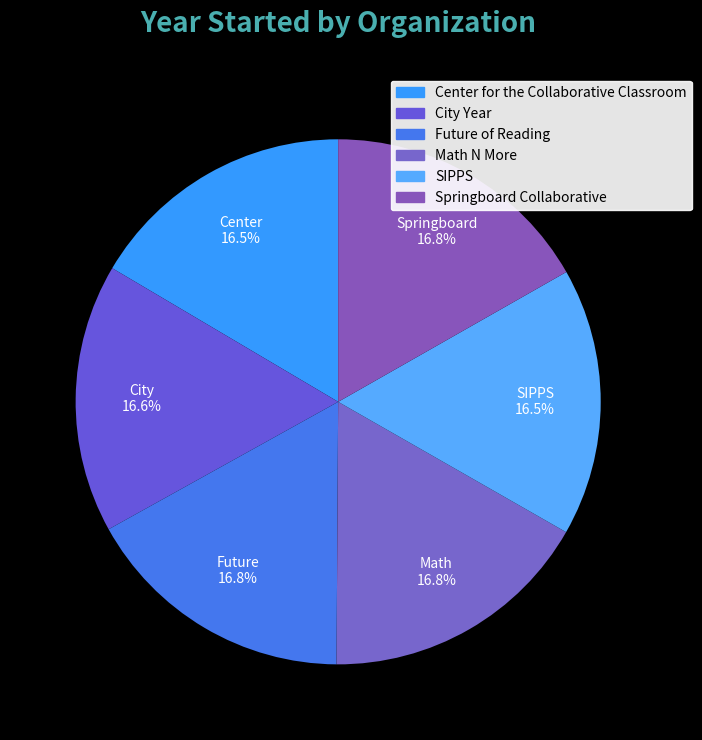

Combined, do City Year and Springboard Collaborative account for over 50%?

No